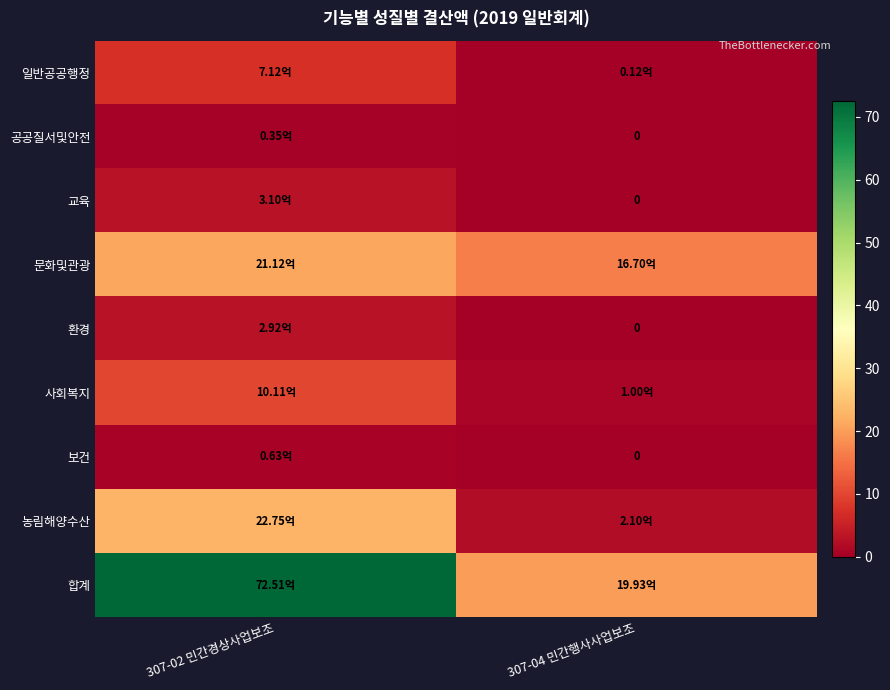

How many data points in 환경 are above 2?

1